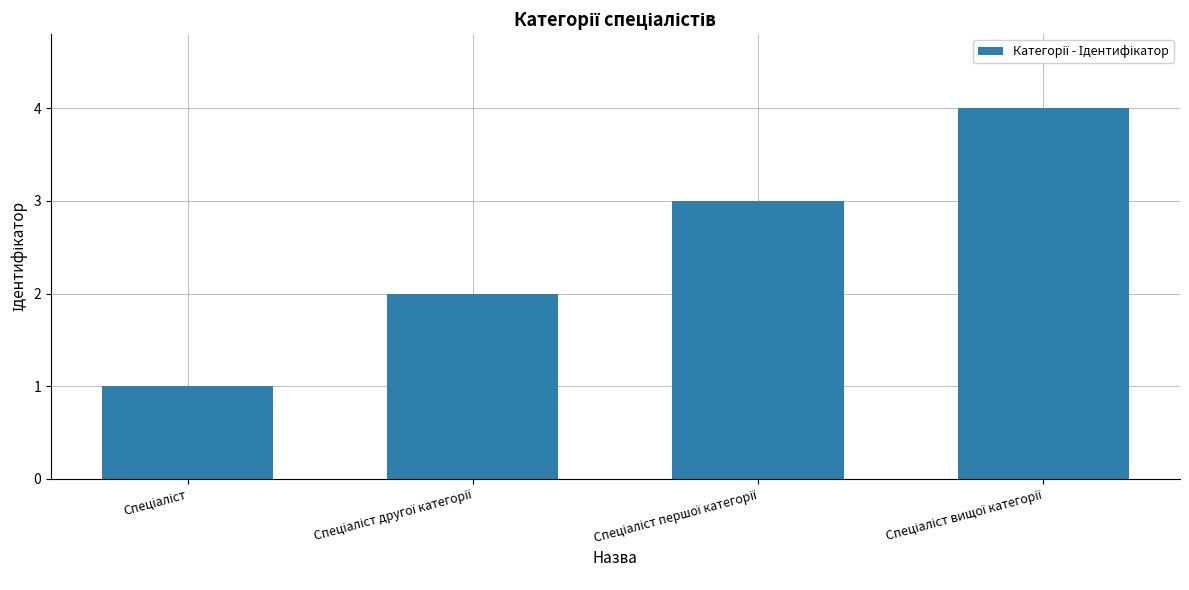

What is the difference between the maximum and minimum values?

3